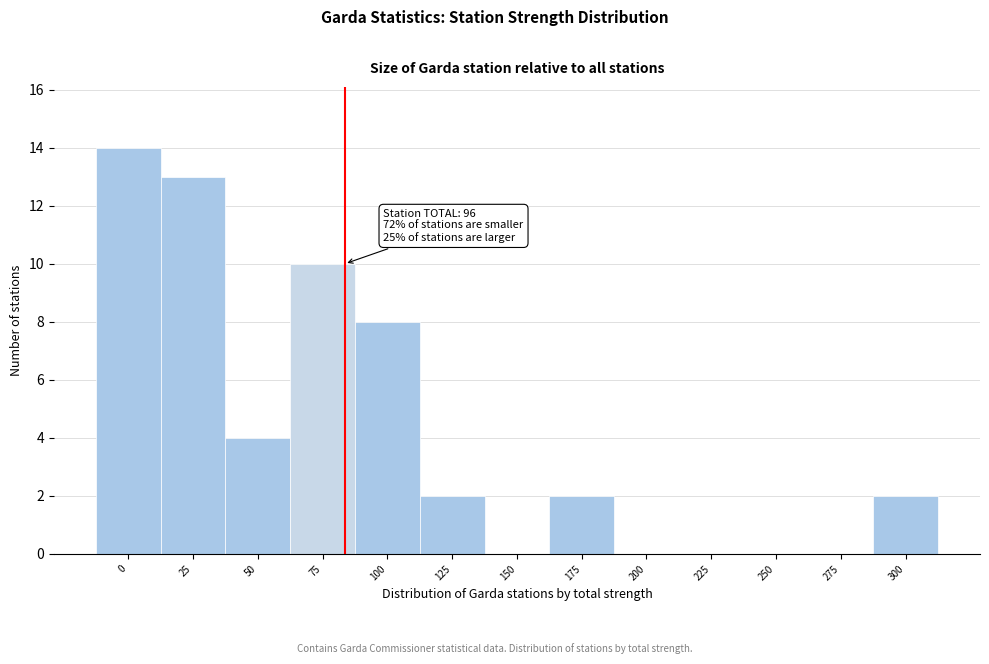

Reading left to right, list all the values displayed in this chart.

0=14	25=13	50=4	75=10	100=8	125=2	150=0	175=2	200=0	225=0	250=0	275=0	300=2